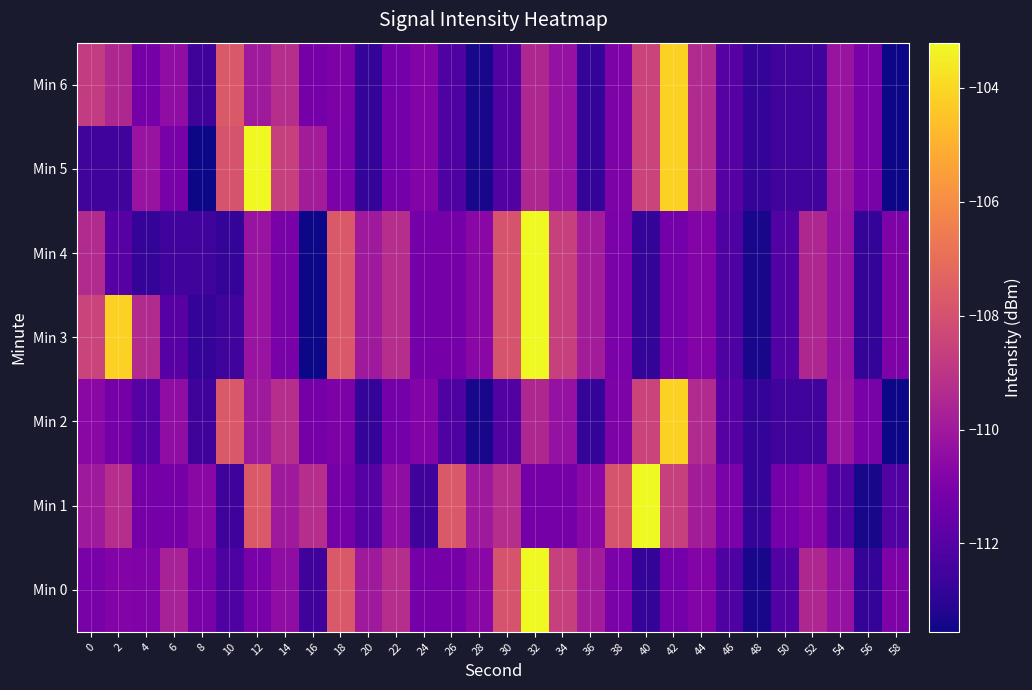

What is the total value across all series at 4?

-777.8